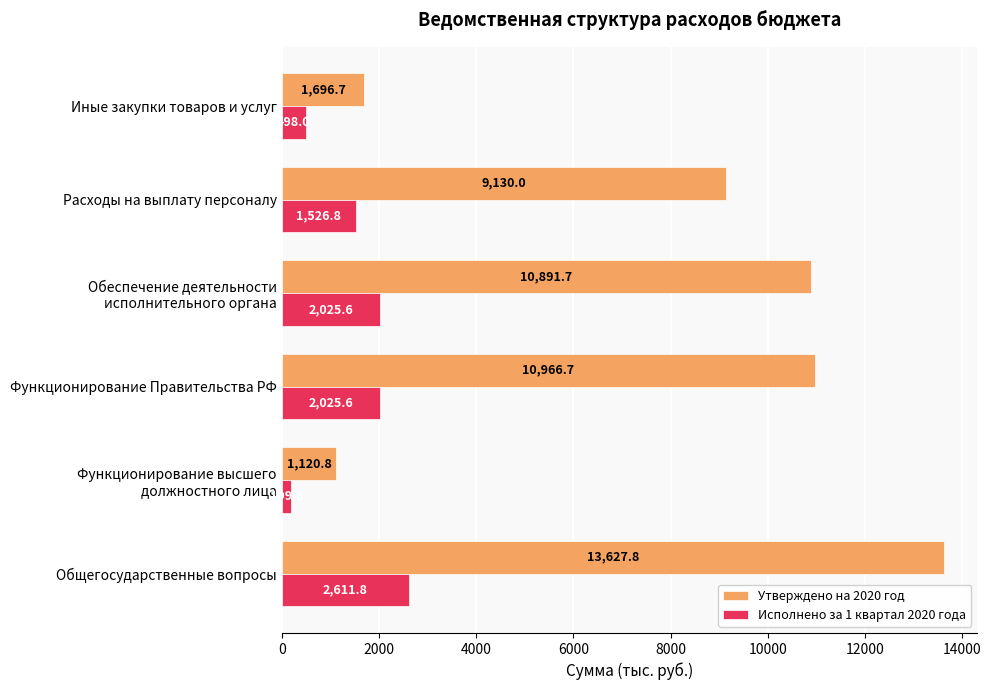

What is the minimum value for Исполнено за 1 квартал 2020 года?

199.6